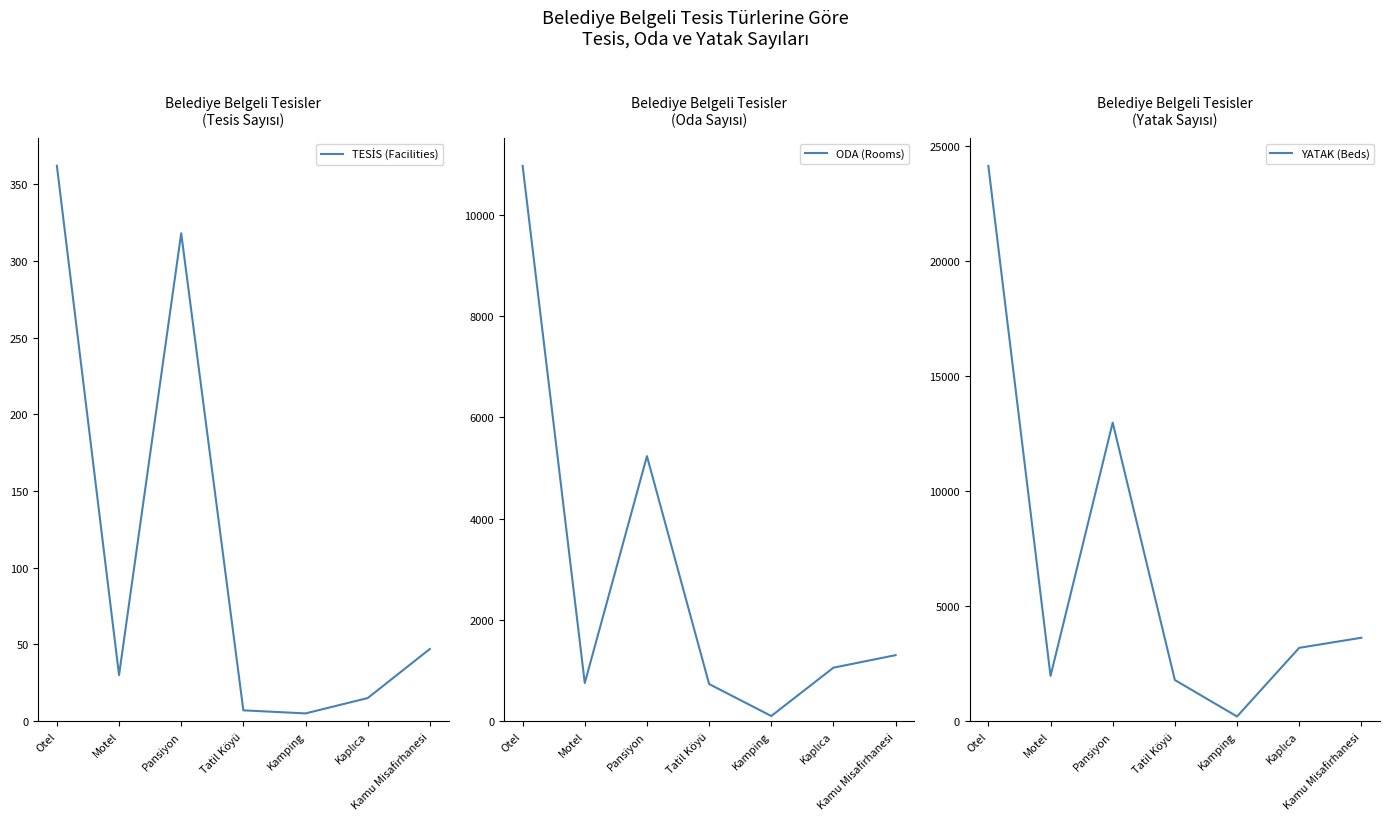

How many series are shown in this chart?

3